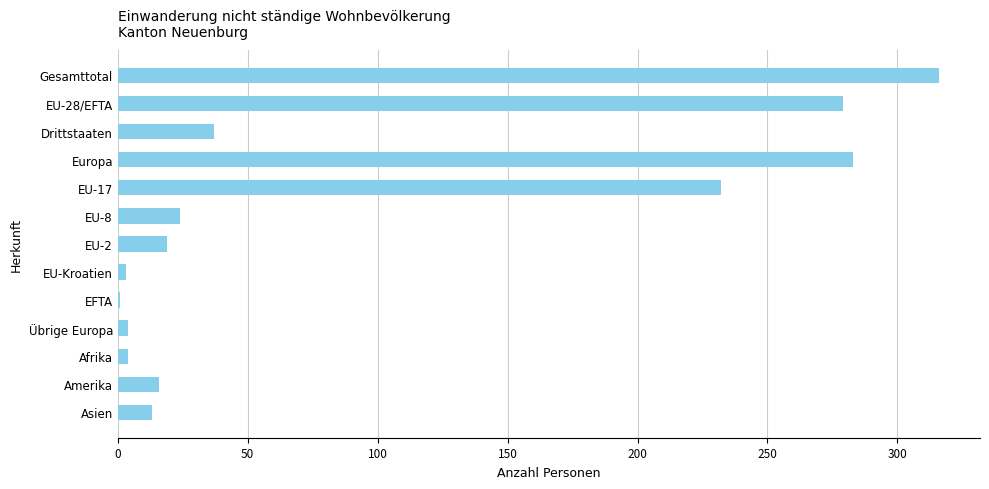

What value does the data have at Asien?

13